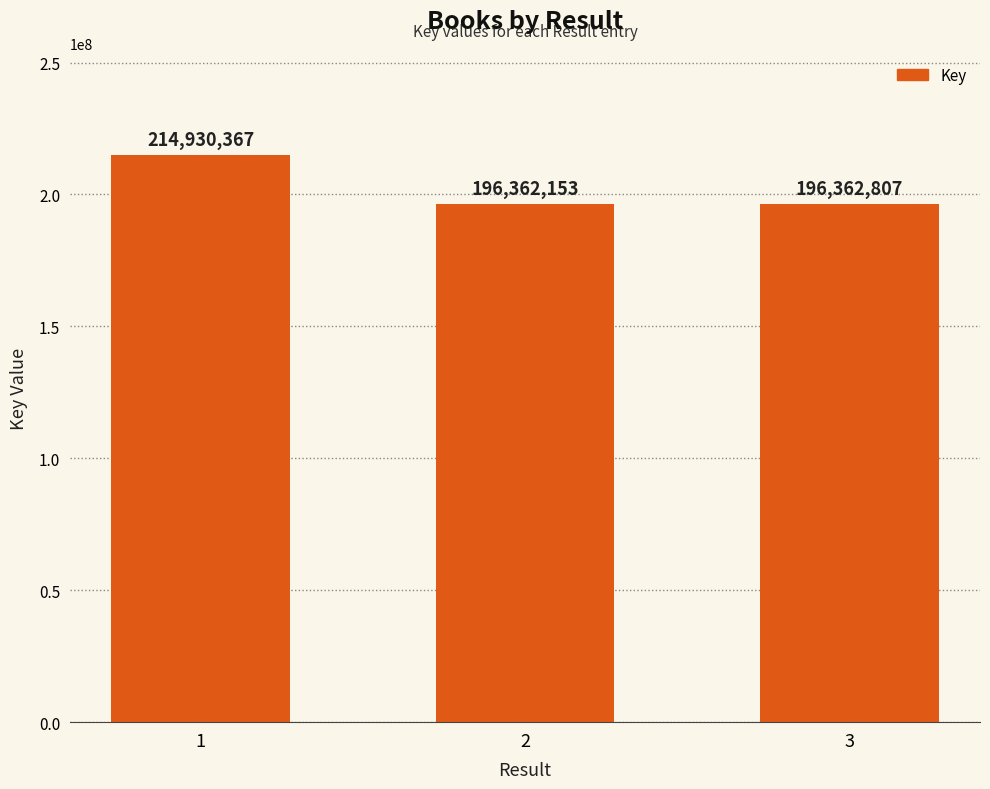

Which category has the highest value across all series?

1